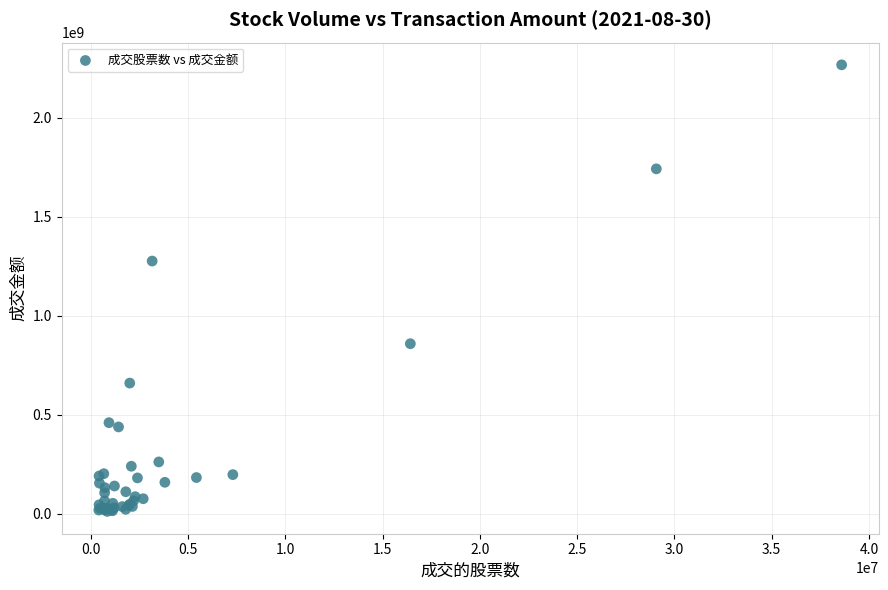

What Y value in the scatter plot is closest to 1138576827?

1275278318